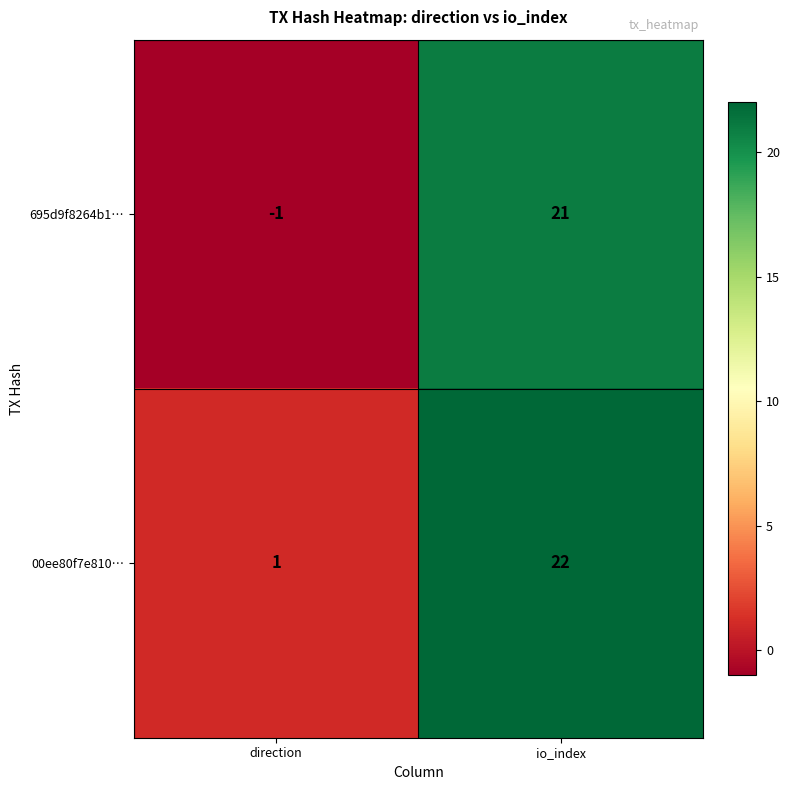

What is the greatest value displayed?

22